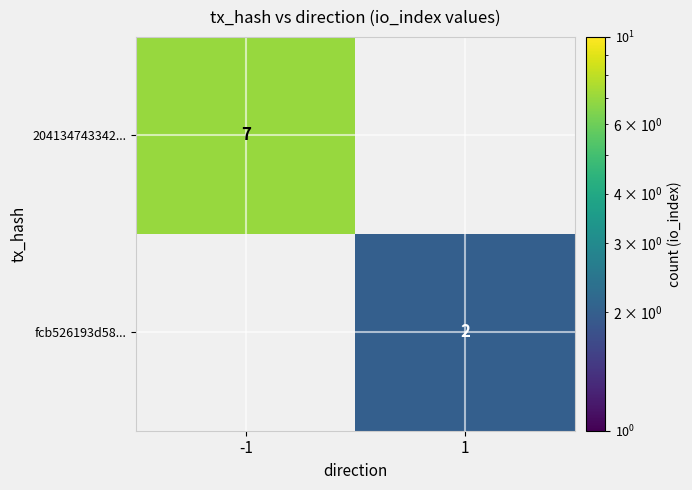

Is the value of fcb526193d58... at 1 greater than the value of 204134743342... at -1?

No